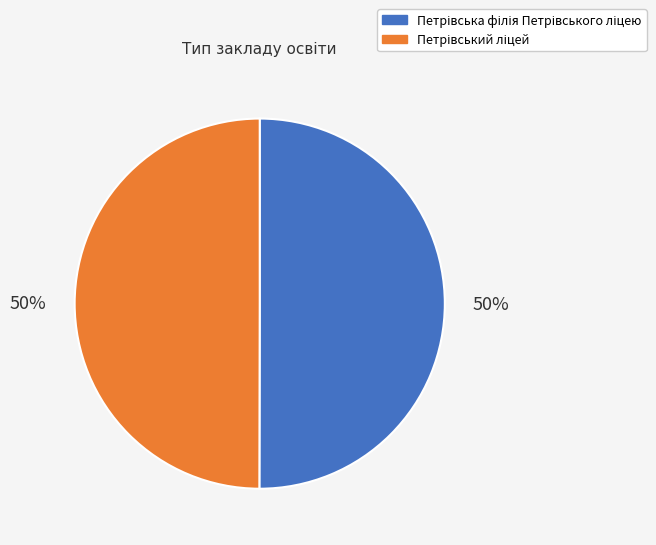

To the nearest percent, what is the average slice percentage?

50%